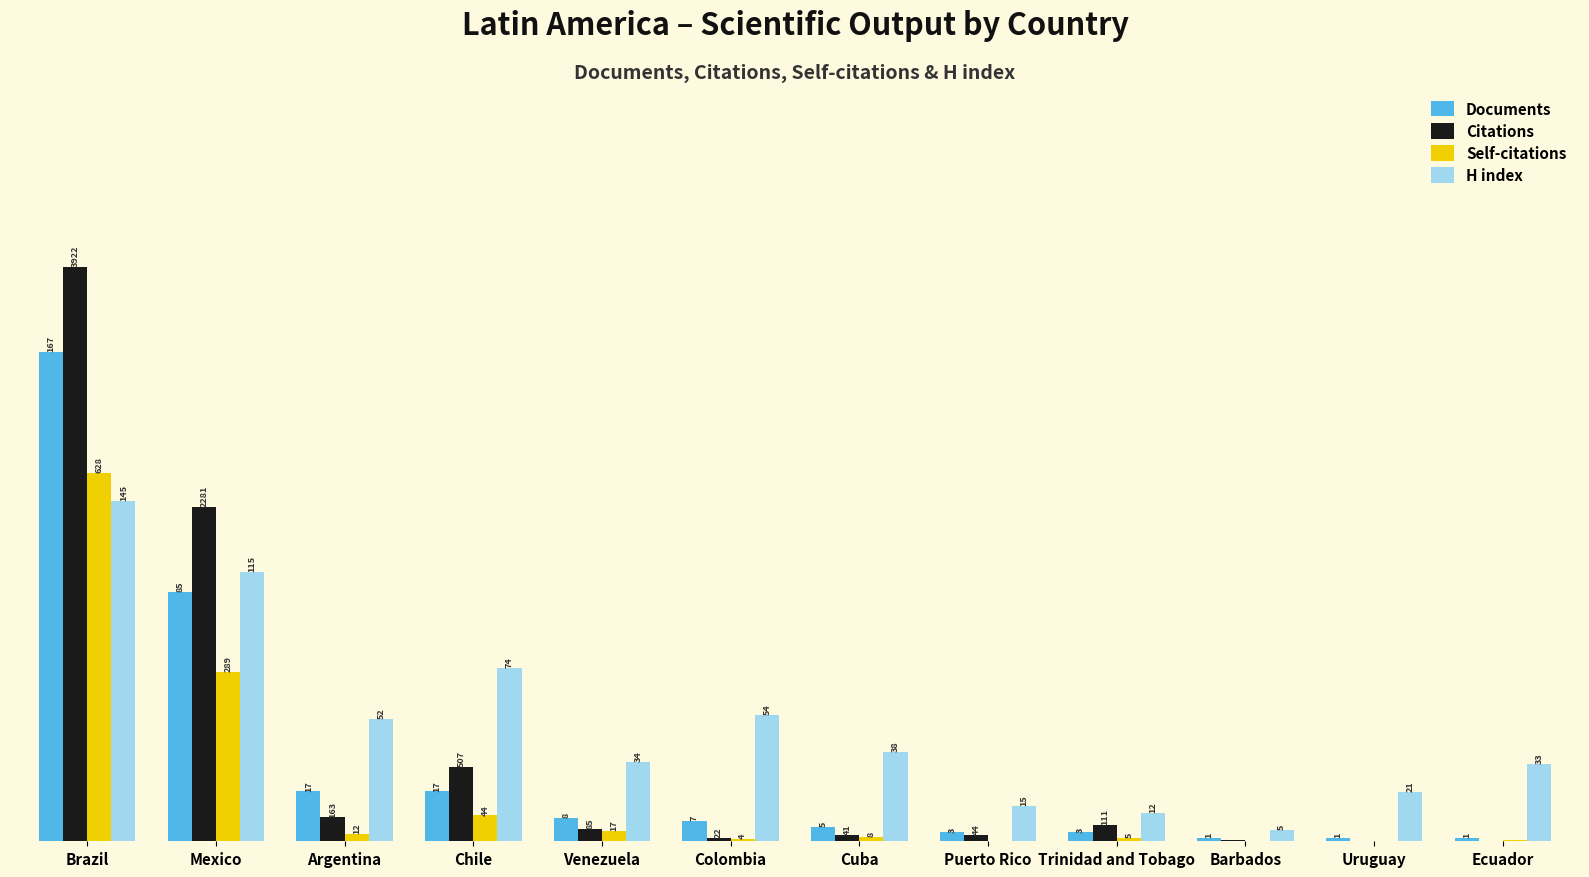

Does the chart contain stacked bars?

No